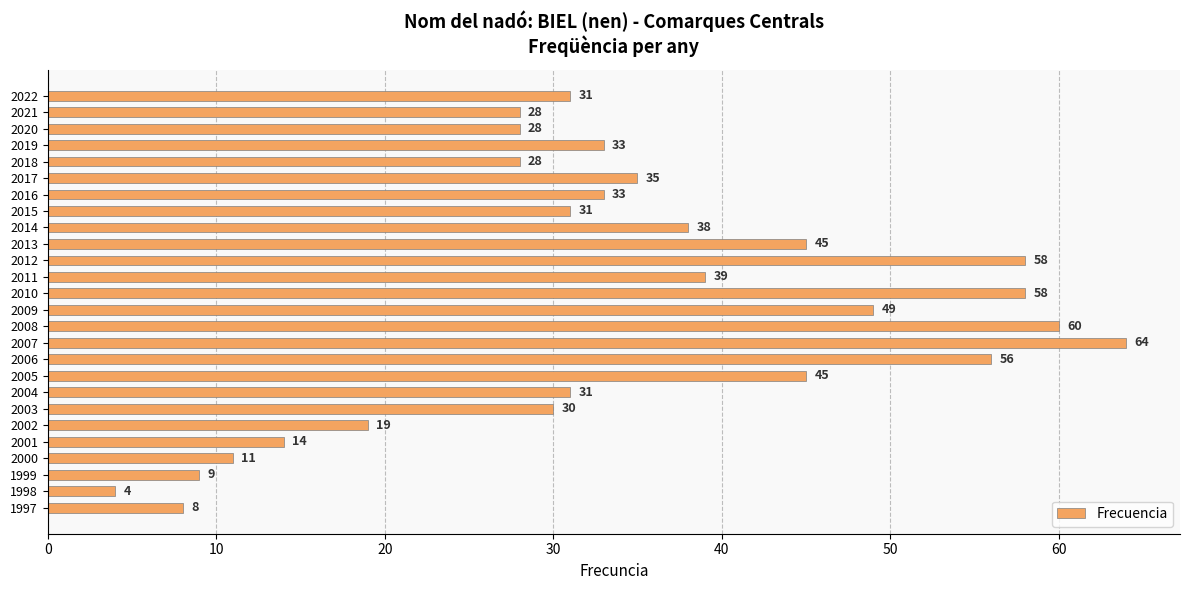

What is the ratio of the value at 2014 to the value at 2017?

1.1